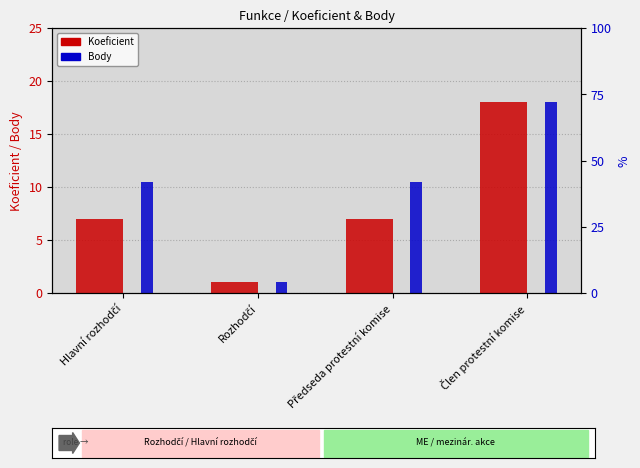

At Rozhodčí, list the series in order from largest to smallest.

Koeficient, Body